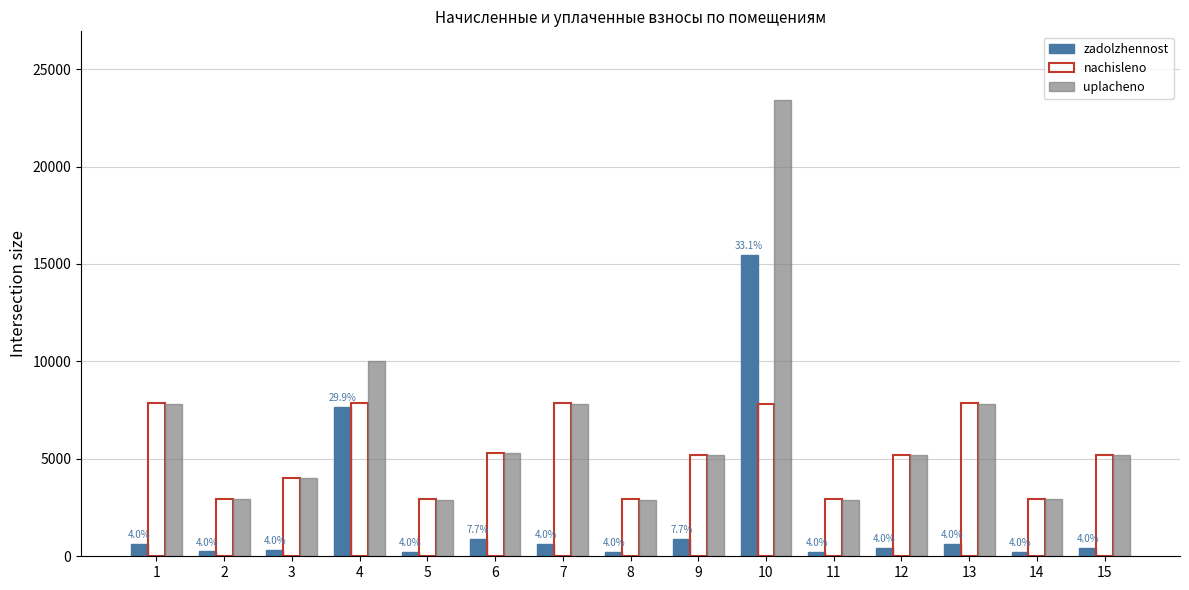

Between 13 and 14, which series saw the biggest shift?

nachisleno